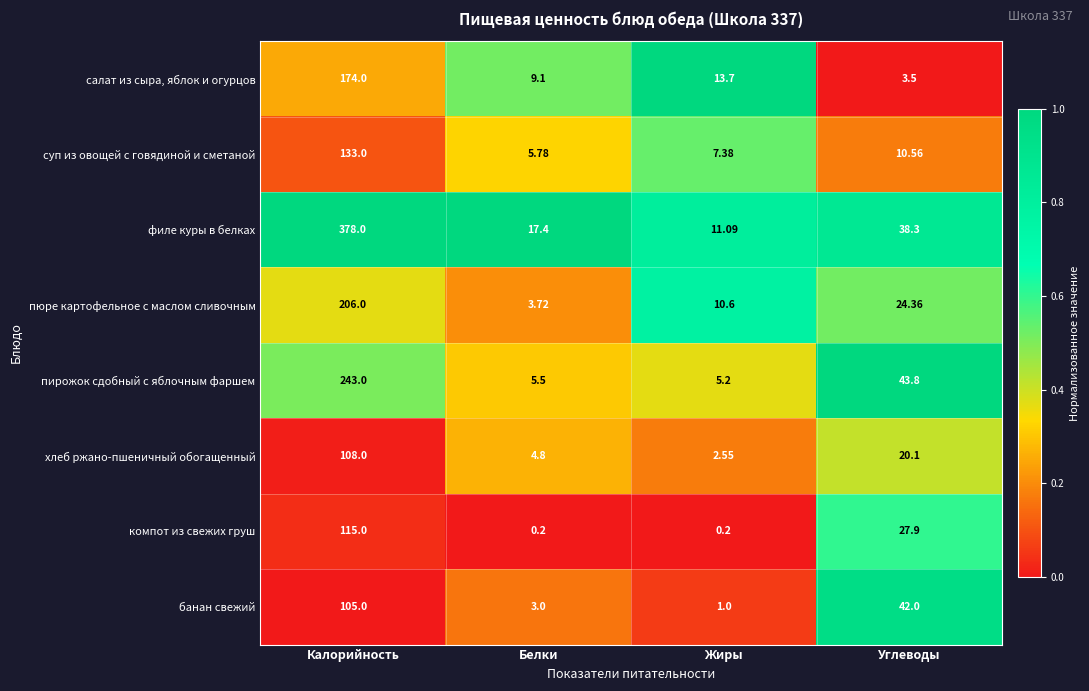

What is the difference between the highest and lowest values at Калорийность?

273.0